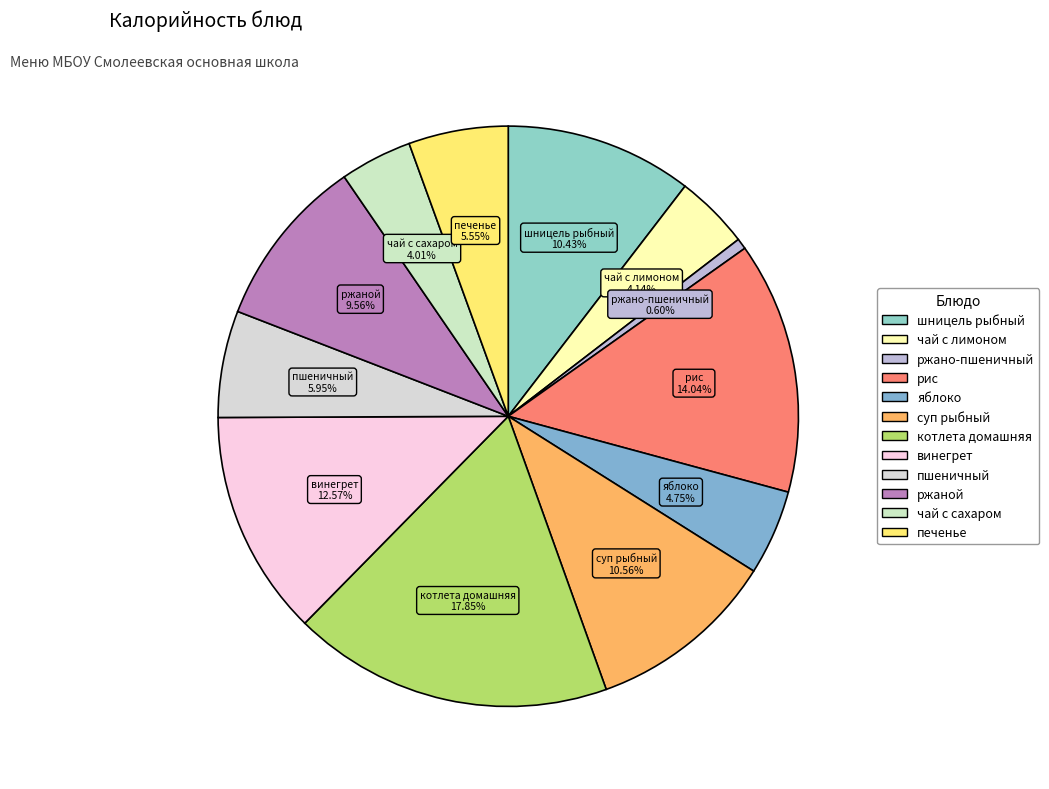

To the nearest percent, what is the difference between the рис and суп рыбный slice percentages?

3%